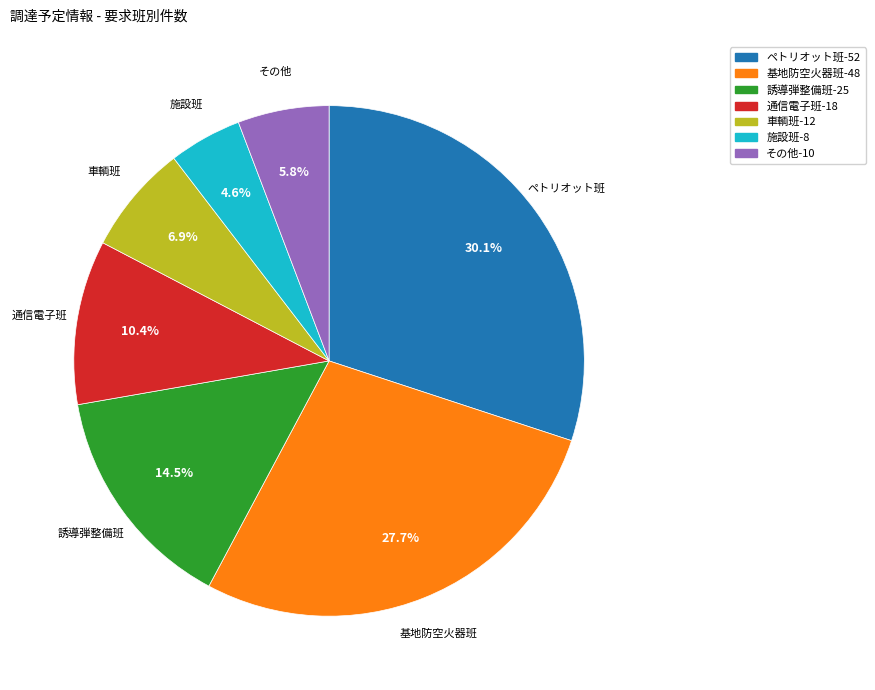

Is there a majority slice in this chart?

No